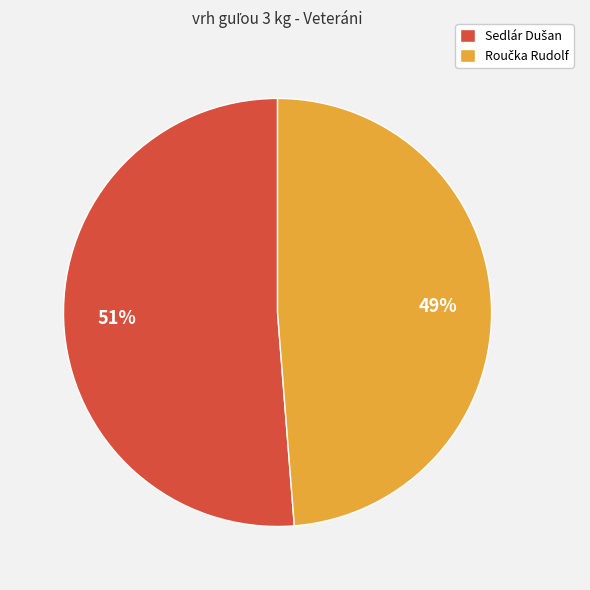

To the nearest percent, what is the average slice percentage?

50%